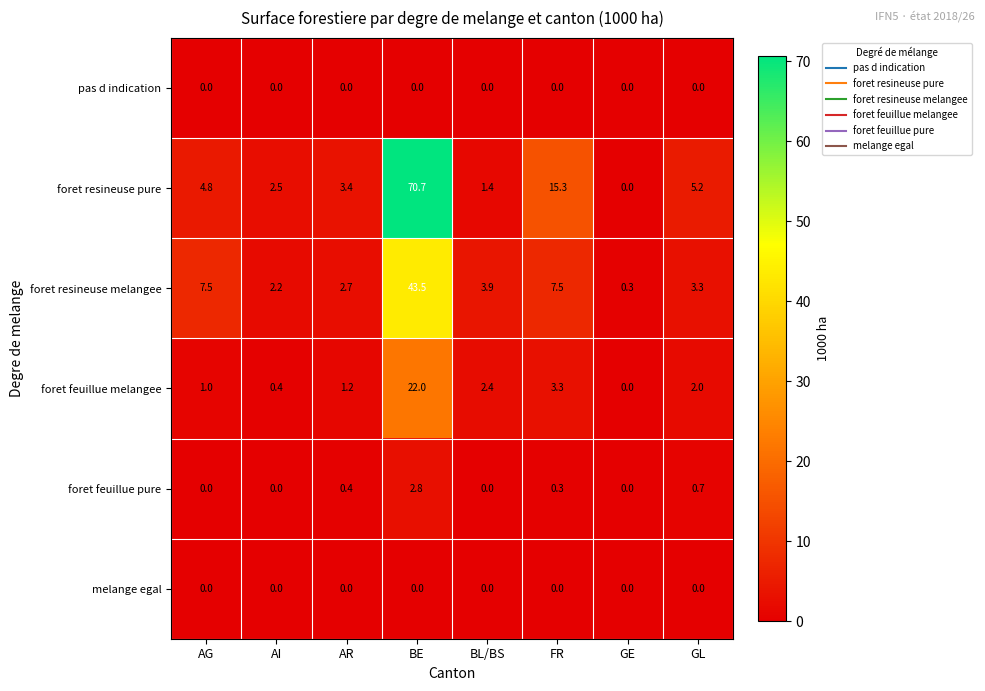

True or false: foret feuillue pure has a value of 0.0 at BL/BS.

True